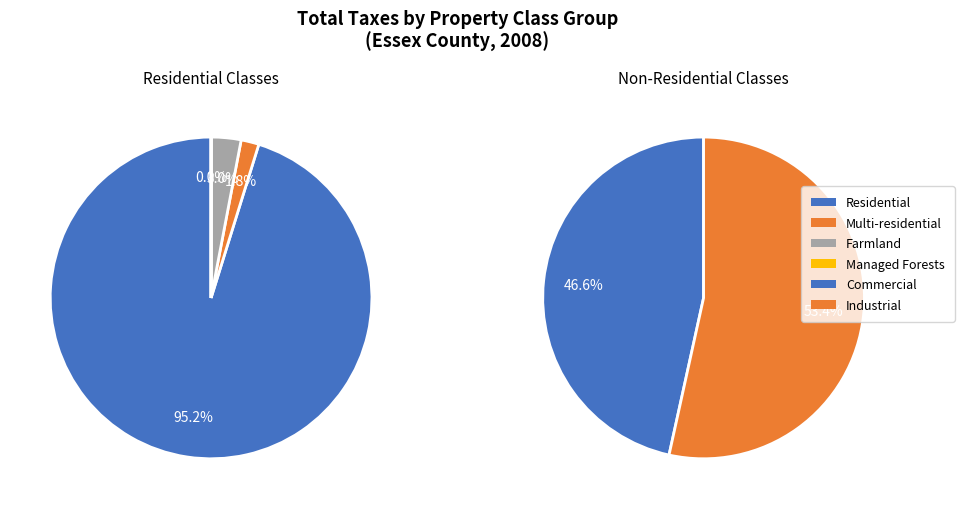

Which category has the smallest portion of the pie?

Managed Forests